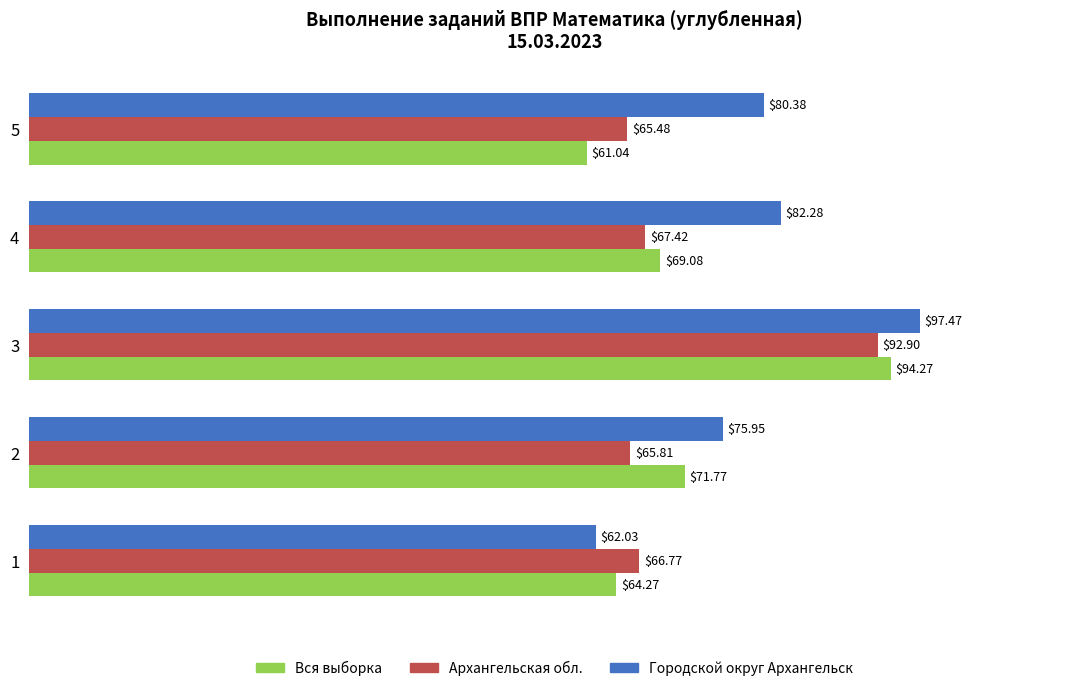

List the labels in order of Городской округ Архангельск value, largest first.

3, 4, 5, 2, 1